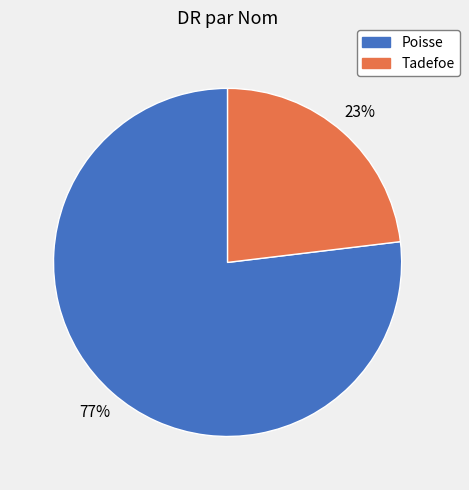

Which has a higher value, Poisse or Tadefoe?

Poisse